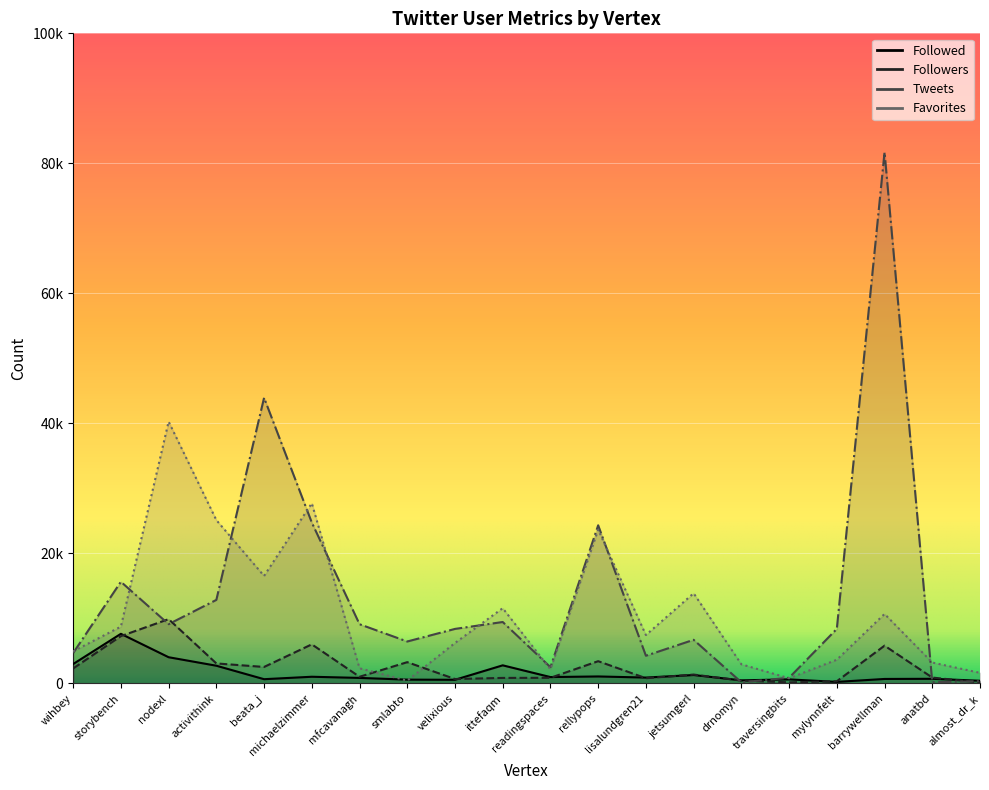

At which category is the sum across all series the highest?

barrywellman